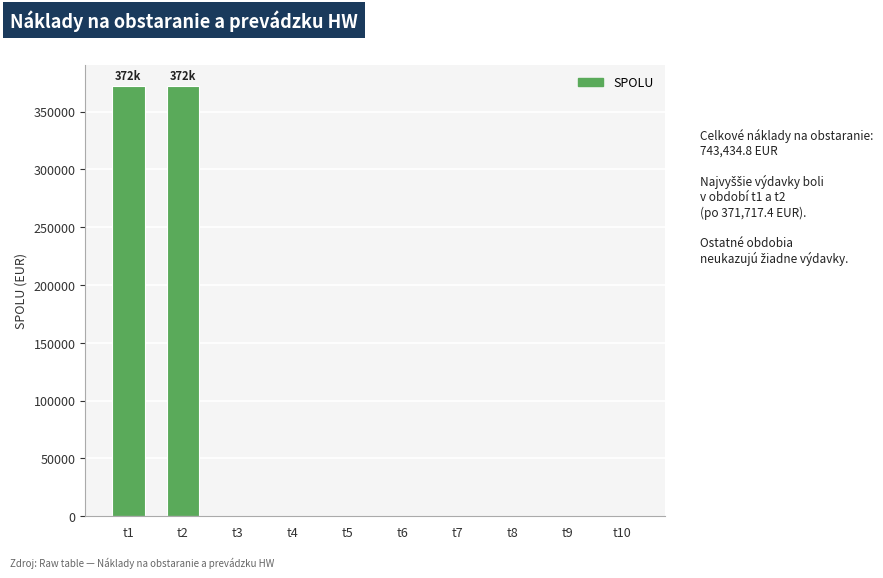

What is the sum of all values?

743434.8